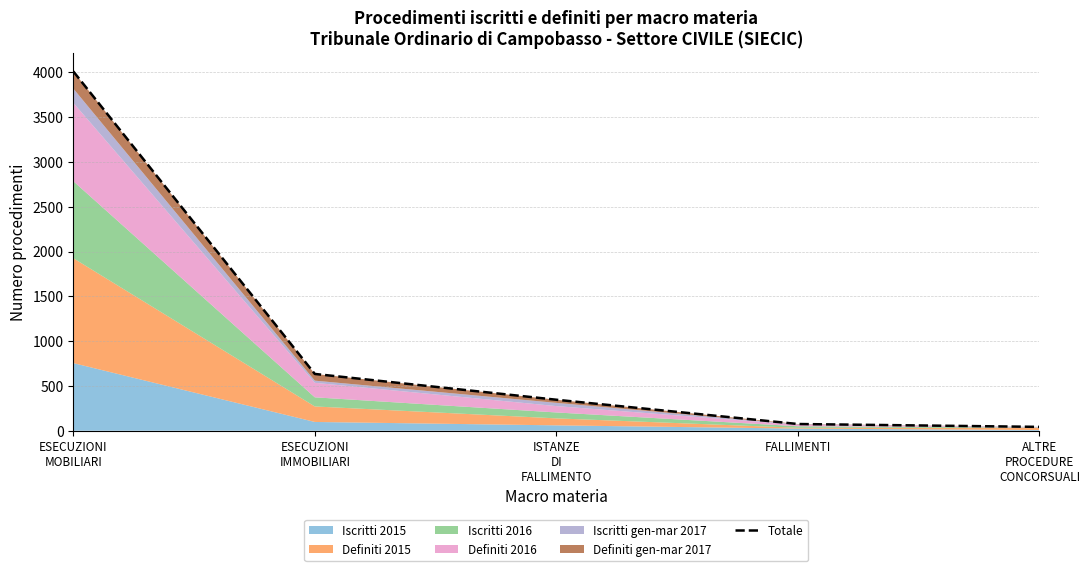

How many lines are shown in the chart?

1